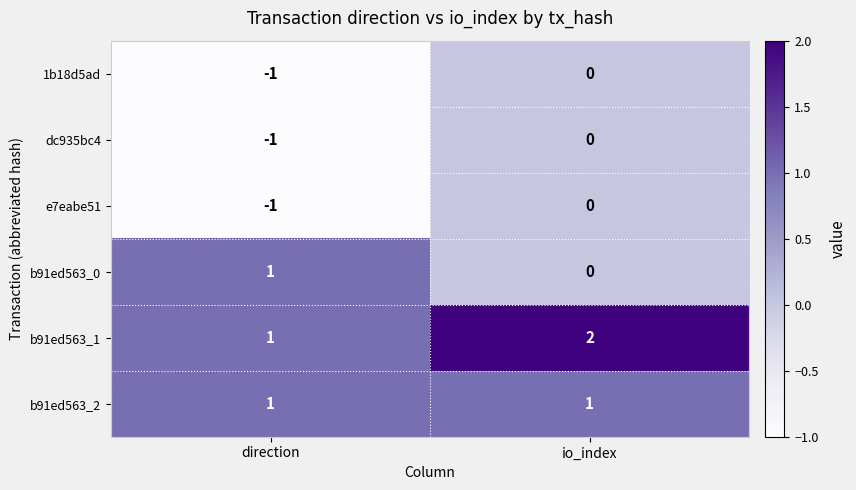

Rank the categories by b91ed563_0 value from highest to lowest.

direction, io_index